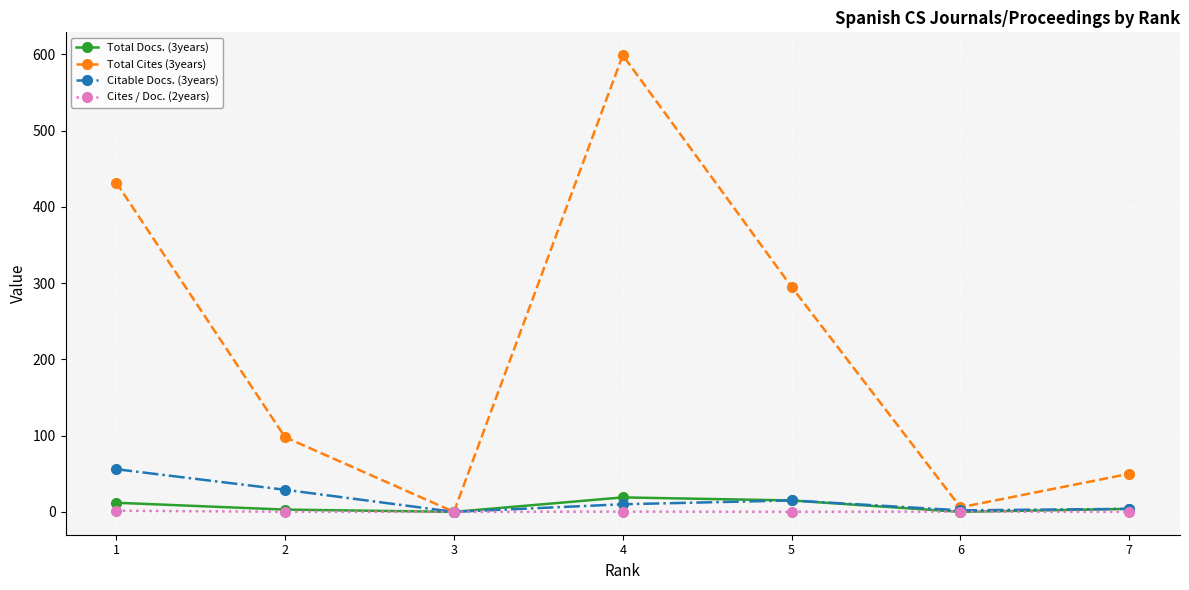

Is the value of Cites / Doc. (2years) at 4 greater than the value of Citable Docs. (3years) at 1?

No